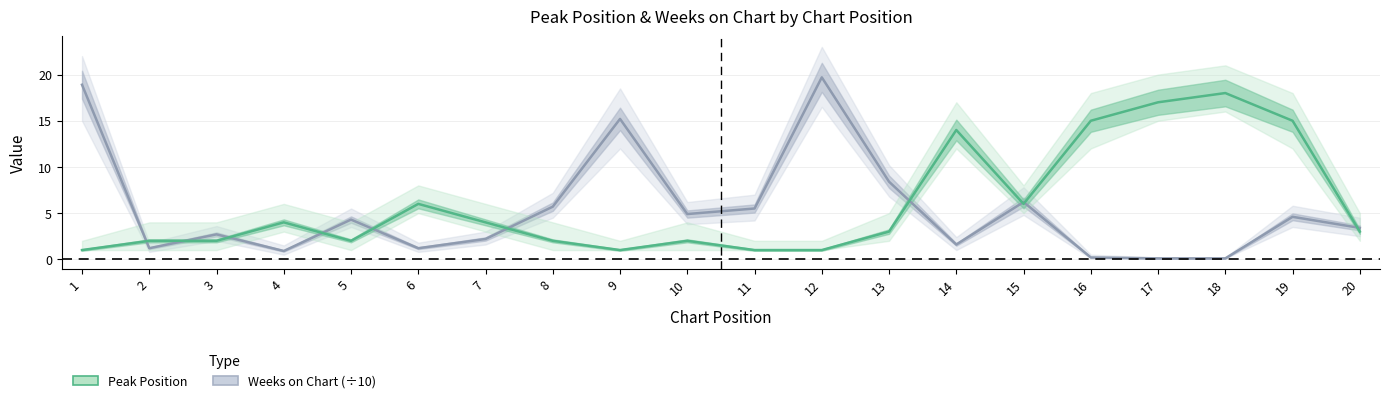

What is the spread (max minus min) of values at 10?

2.9